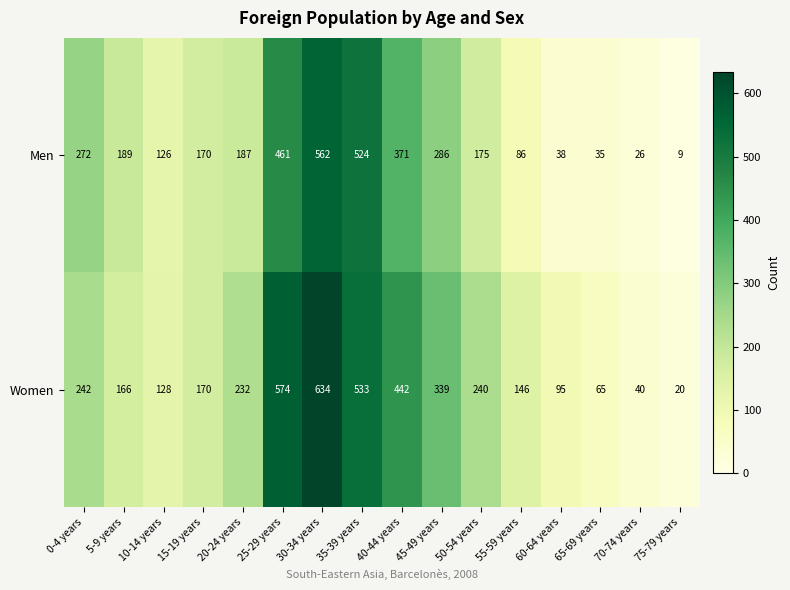

What is the average value of the Men series?

220